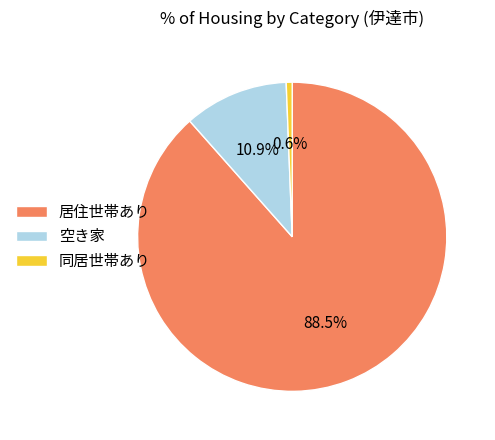

How many slices are in this pie chart?

3